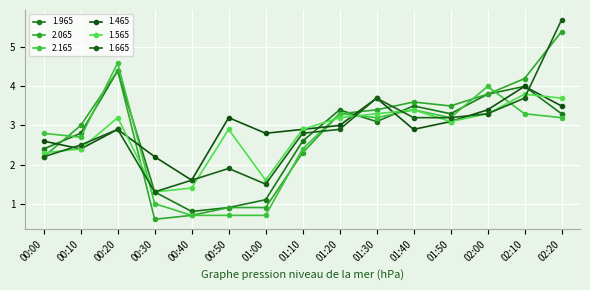

What are all the series names shown in the legend?

1.965, 2.065, 2.165, 1.465, 1.565, 1.665